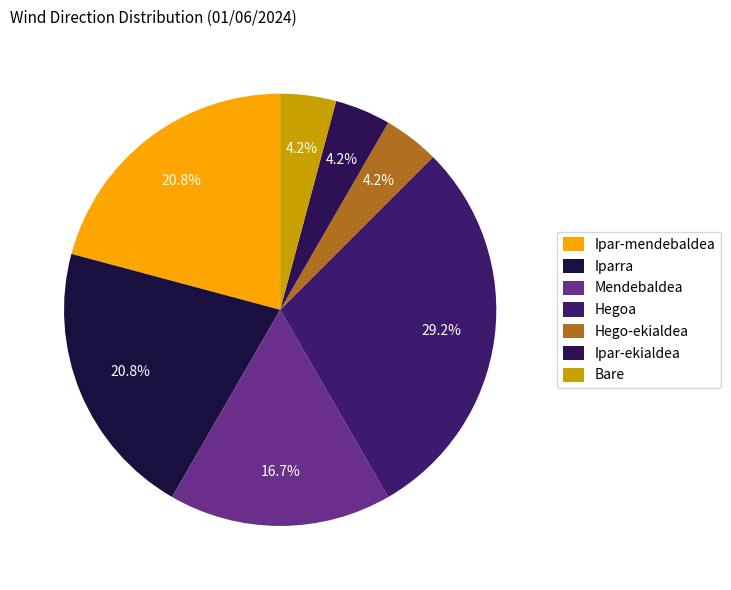

Count the number of slices in the pie.

7